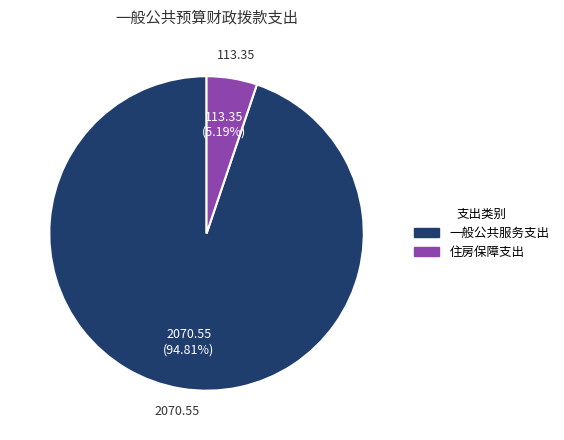

Does any single category account for the majority?

Yes